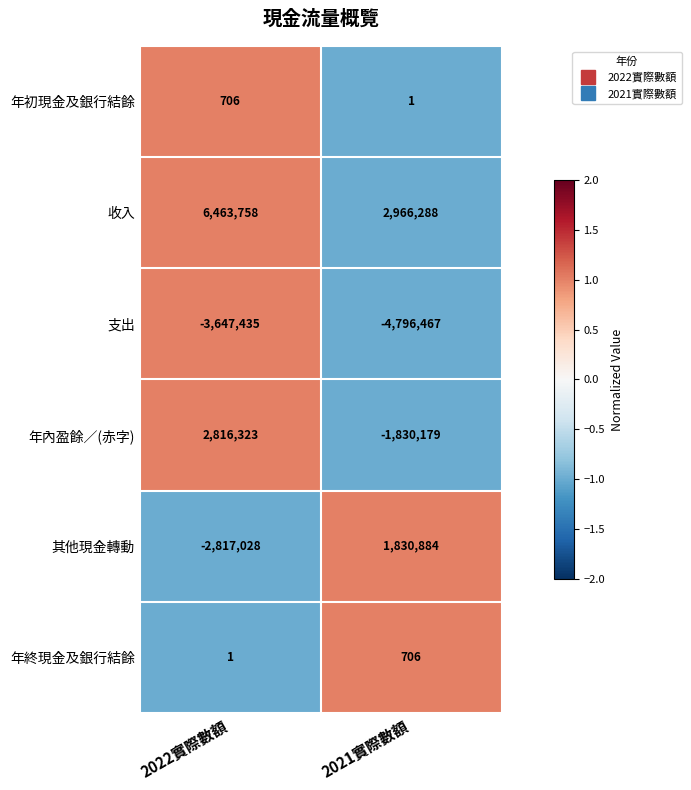

The value of 其他現金轉動 at 2022實際數額 is -2817028. True or false?

True